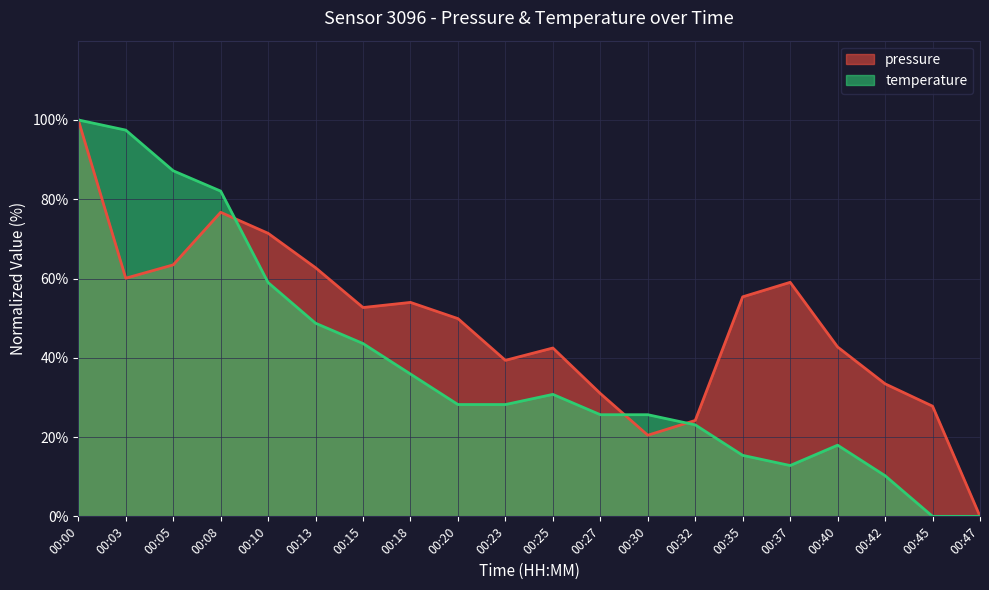

Where is the first local maximum for pressure?

00:08